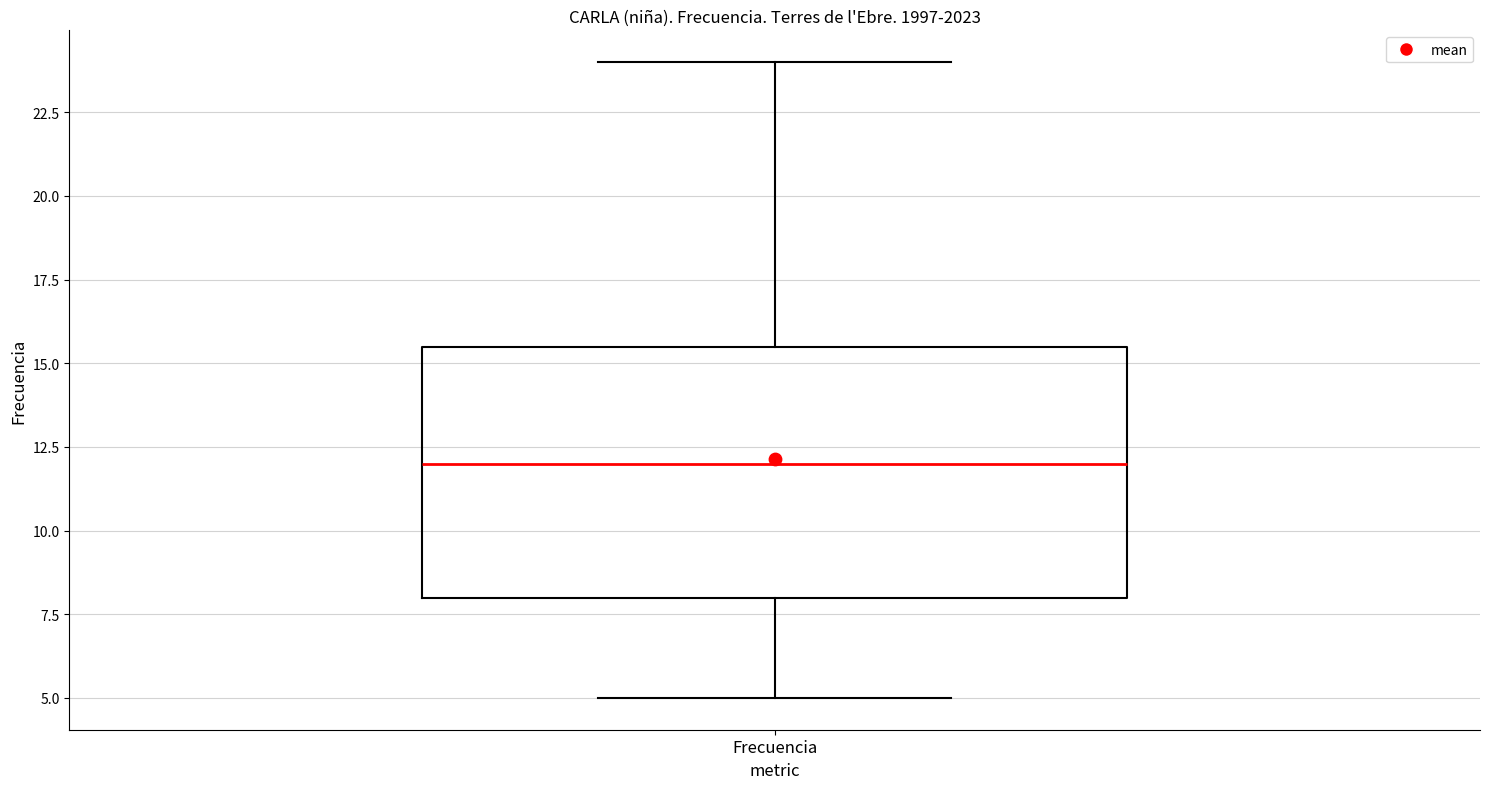

Transcribe this box plot: give where the median line is, the range the box spans, and where the two whiskers end, as read against the y-axis. The values are not printed on the chart, so give them approximately, as read against the axis.

median 12.0, box 8.0 to 15.5, whiskers 5.0 to 24.0